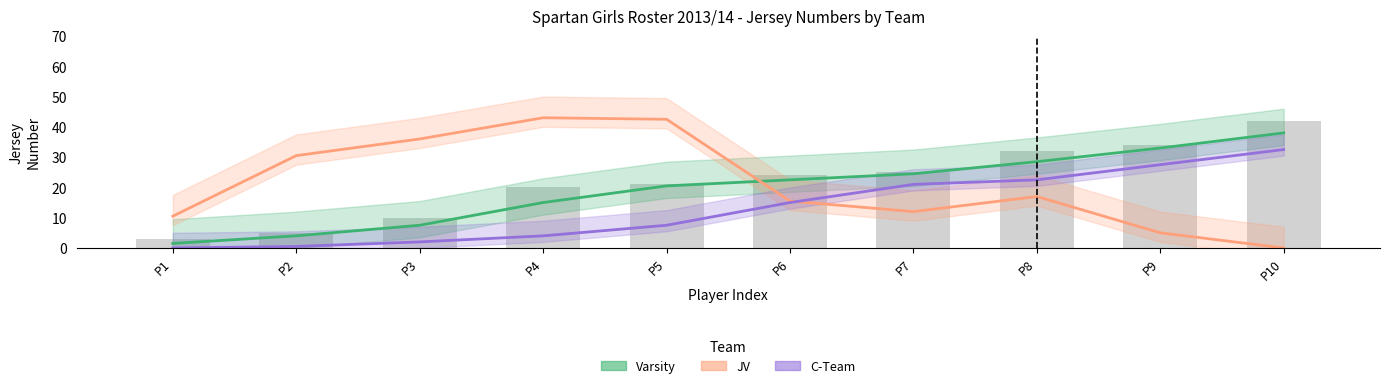

Which series has the largest range (max minus min)?

JV